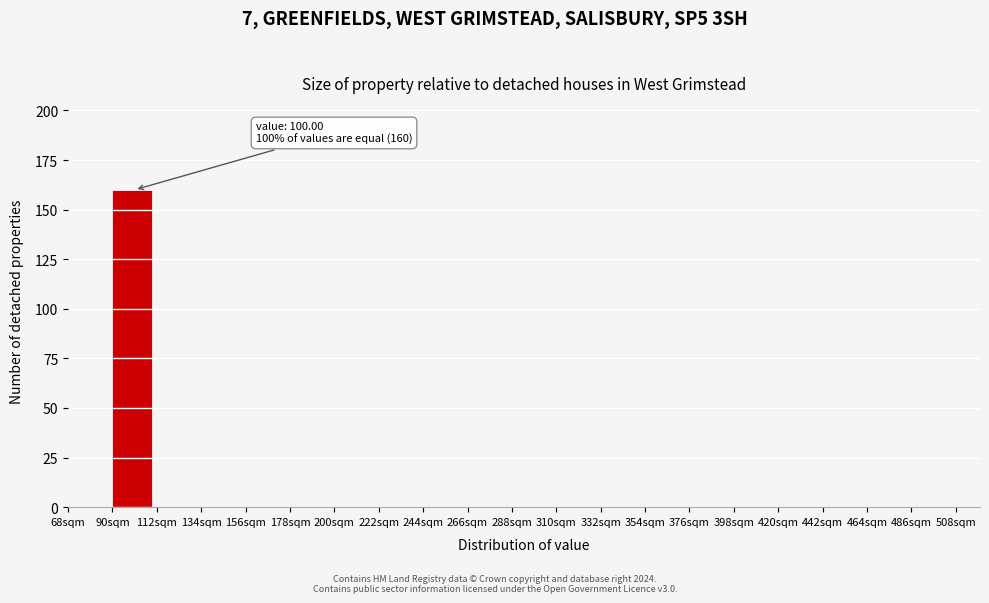

Which range on the x-axis has the tallest bar?

90 to 112